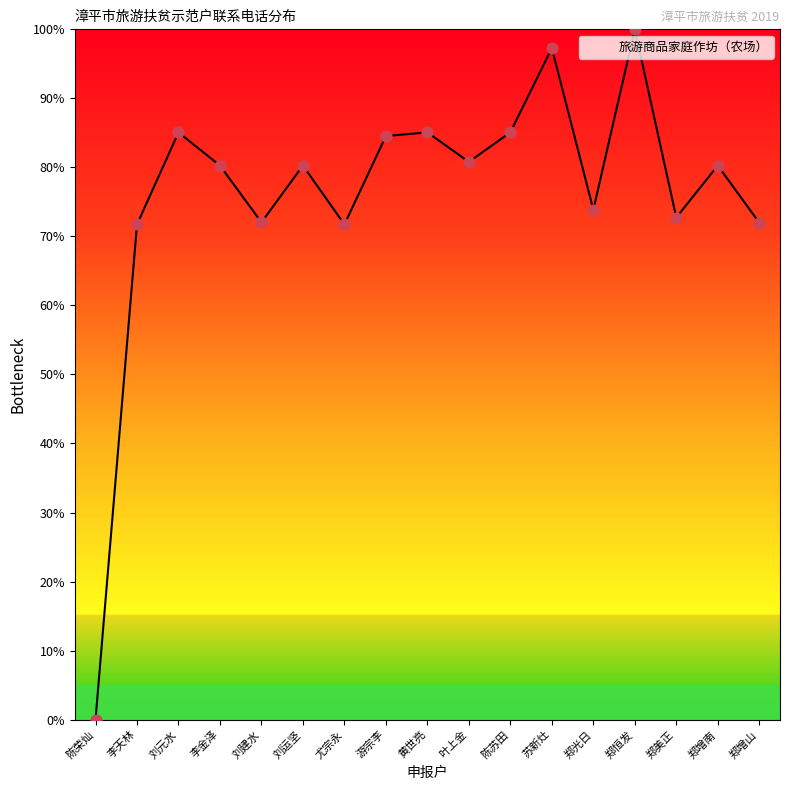

What is the change in value from 陈苏田 to 郑恒发?

+14.9